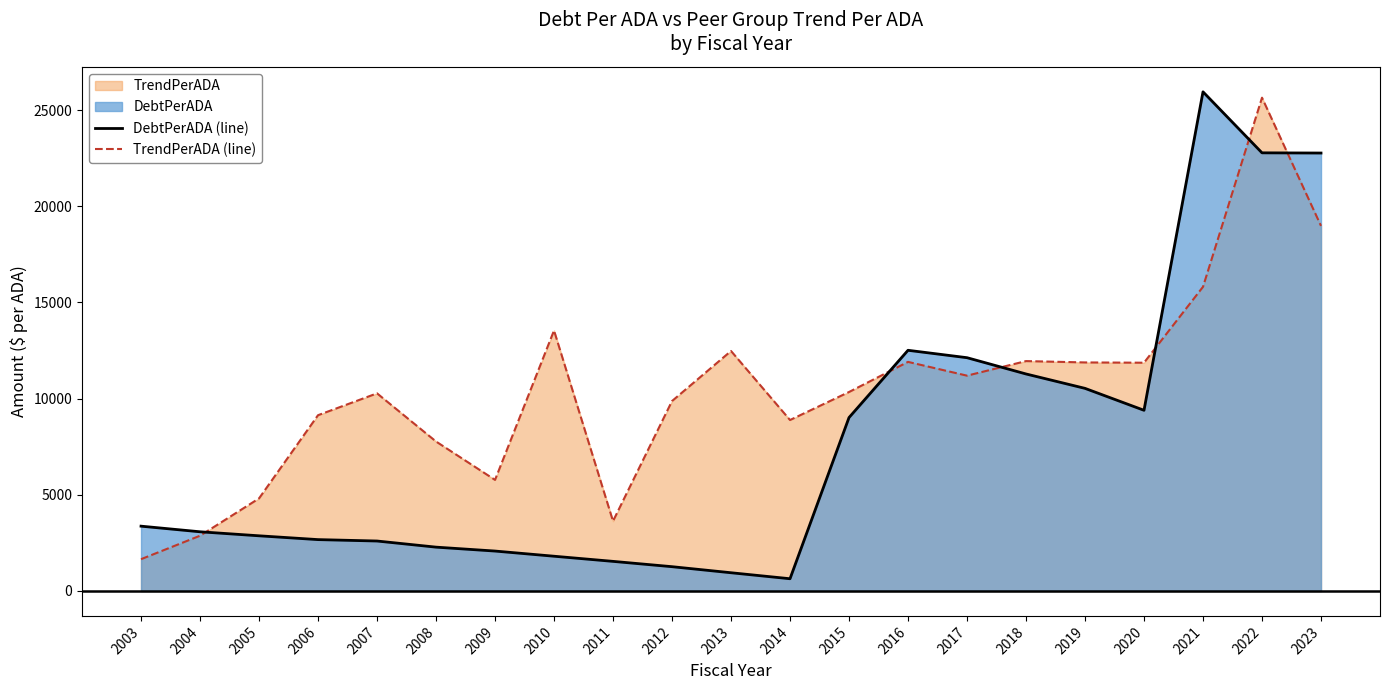

Which series has the largest total across all categories?

TrendPerADA (line)